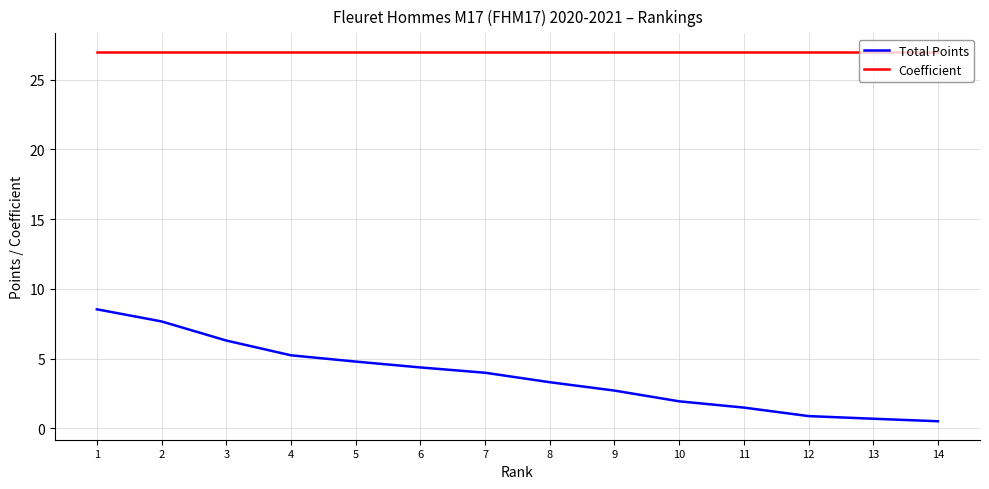

True or false: Total Points and Coefficient intersect in this chart.

False